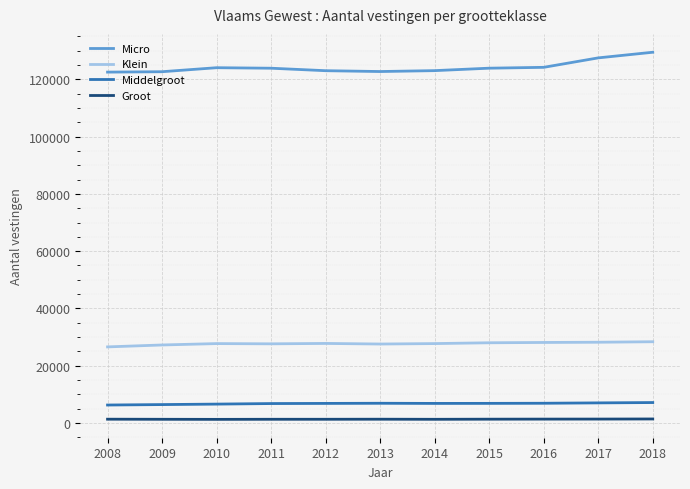

The value of Micro at 2010 is 194033. True or false?

False